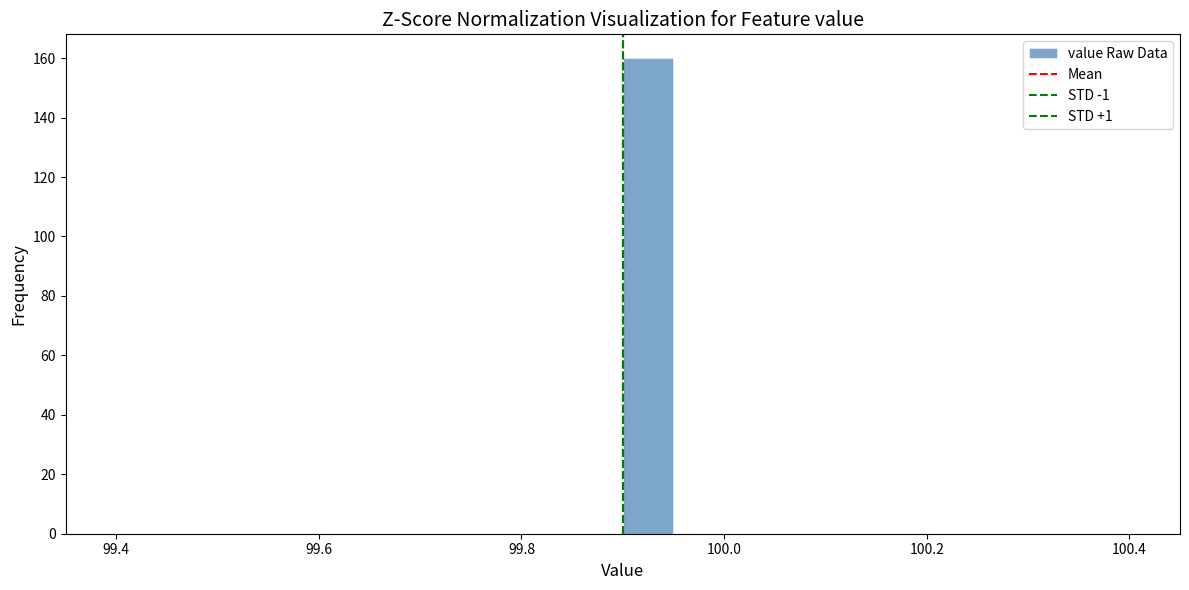

Around what value on the x-axis is the tallest bar? Give the approximate position of its centre, as read against the axis.

99.92